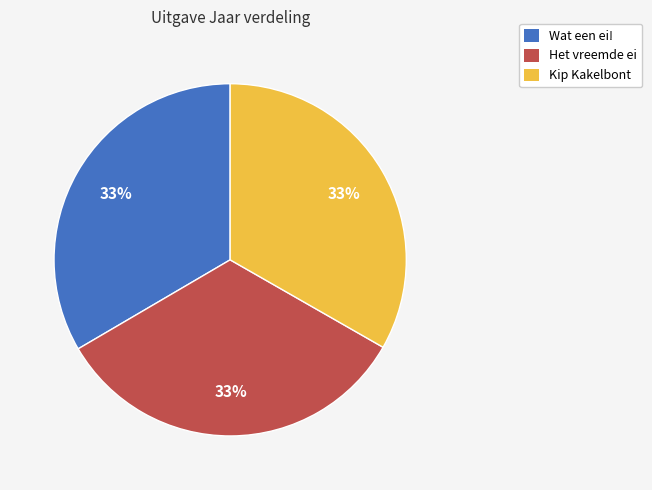

What percentage is the Het vreemde ei slice, to the nearest percent?

33%